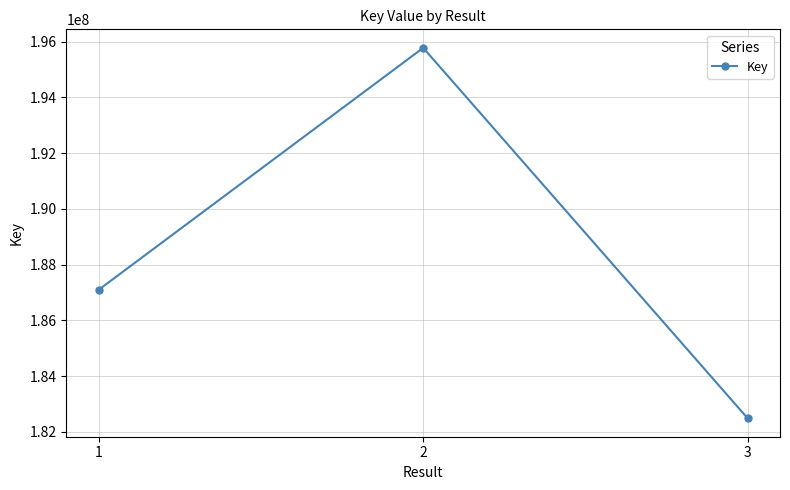

What is the average value?

188454734